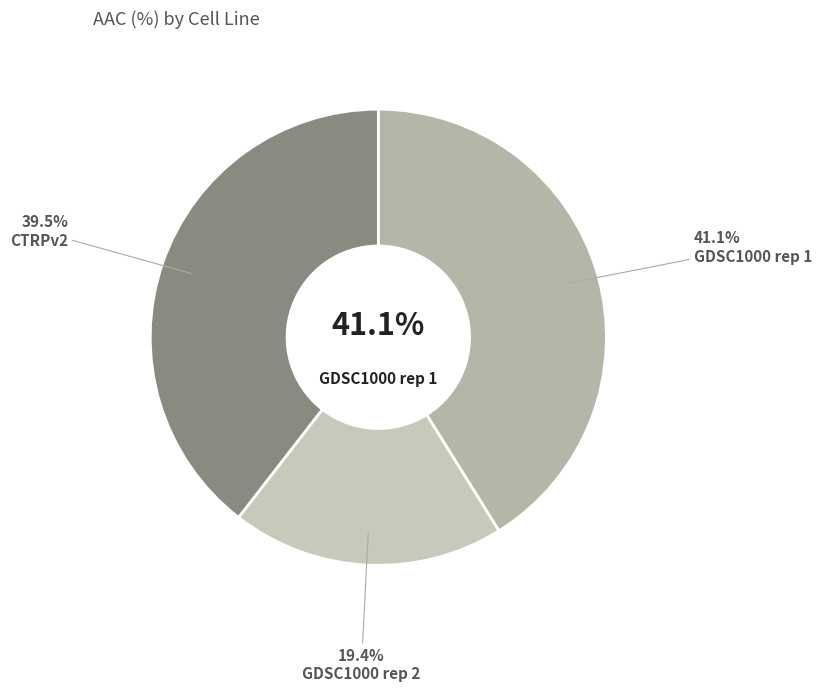

Is GDSC1000 rep 1 the majority of the pie?

No